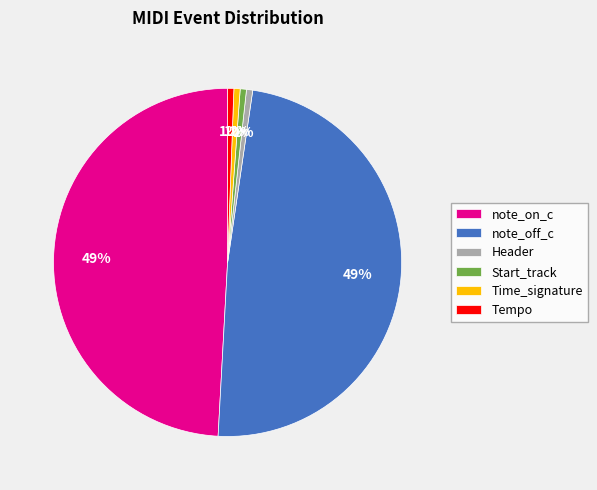

Is it true that note_off_c is 60% of the pie?

False